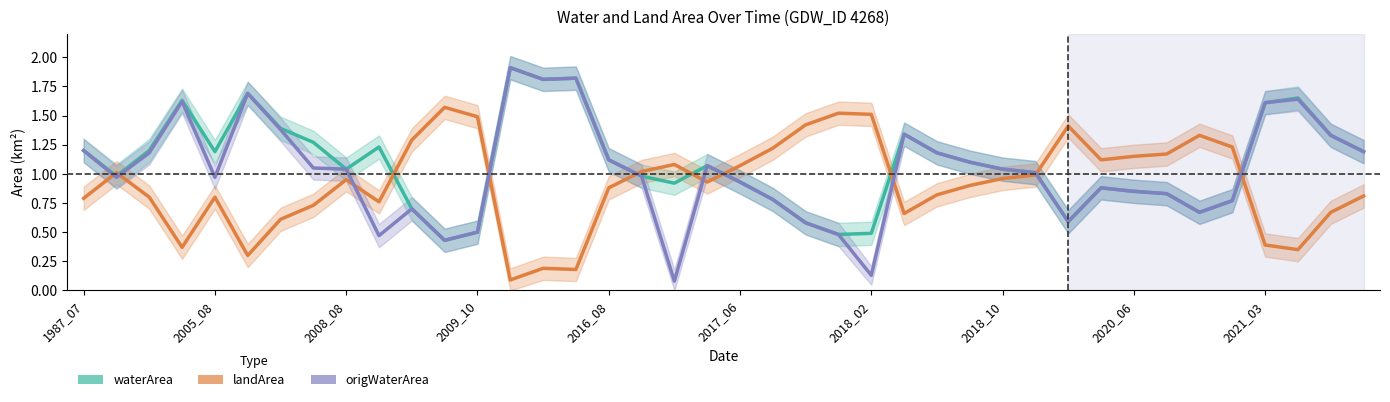

What is the value of the waterArea point at the 3rd from the left?

1.2